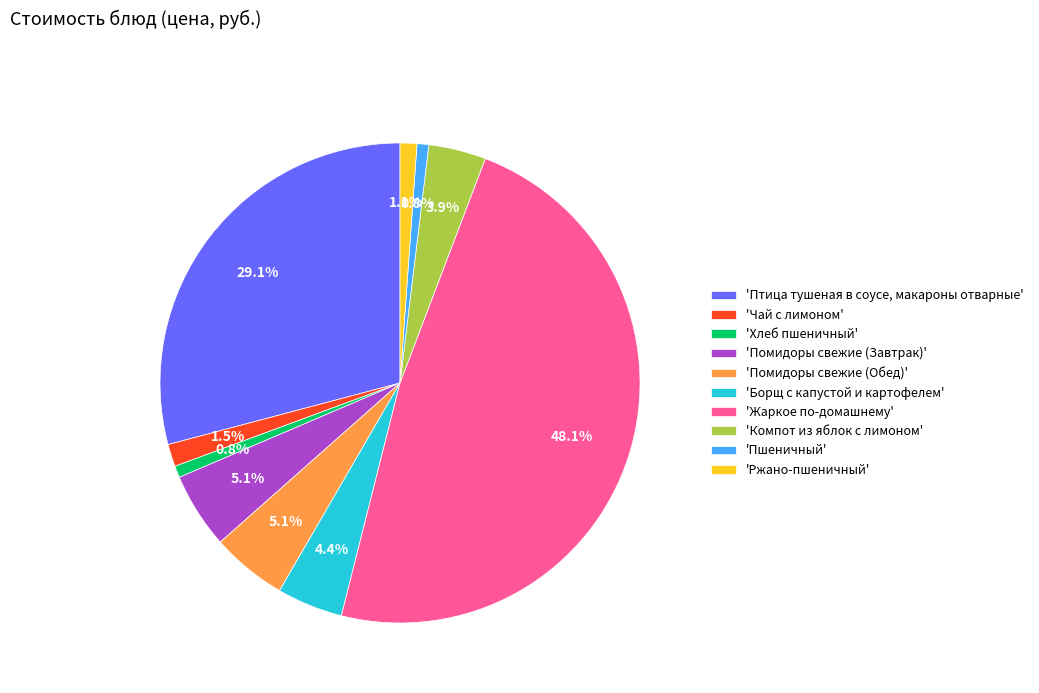

Is the sum of 'Ржано-пшеничный' and 'Птица тушеная в соусе, макароны отварные' greater than half?

No